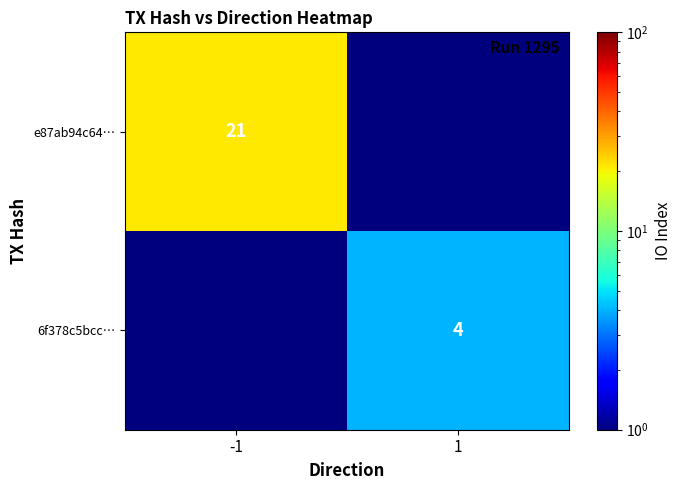

Is the value of e87ab94c64… at -1 greater than the value of 6f378c5bcc… at 1?

Yes